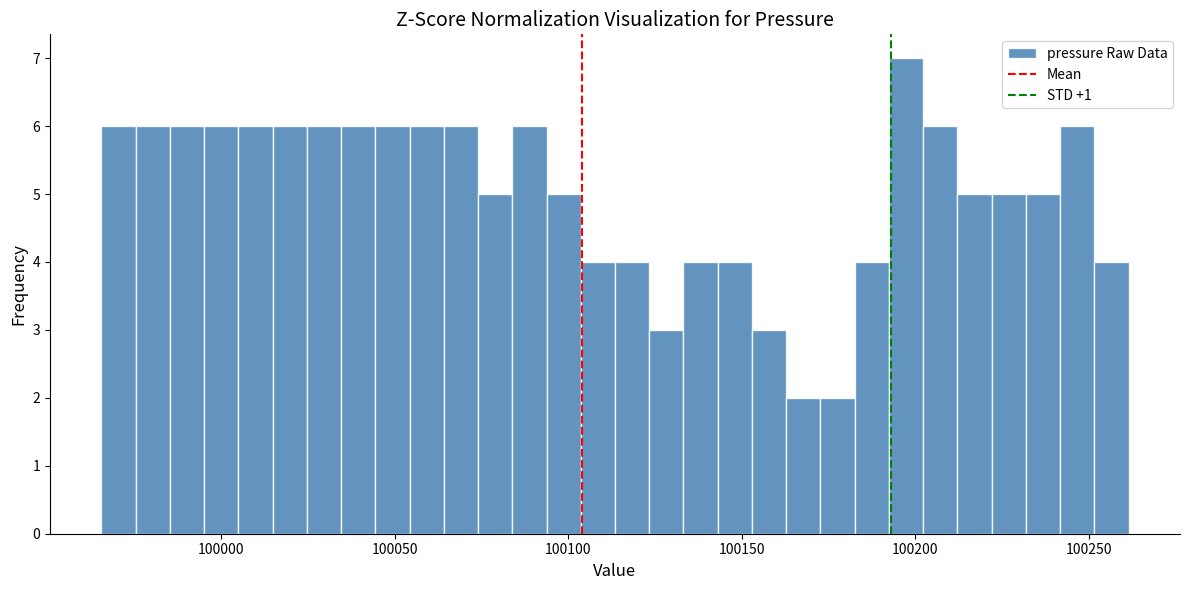

Around what value on the x-axis is the tallest bar? Give the approximate position of its centre, as read against the axis.

100195